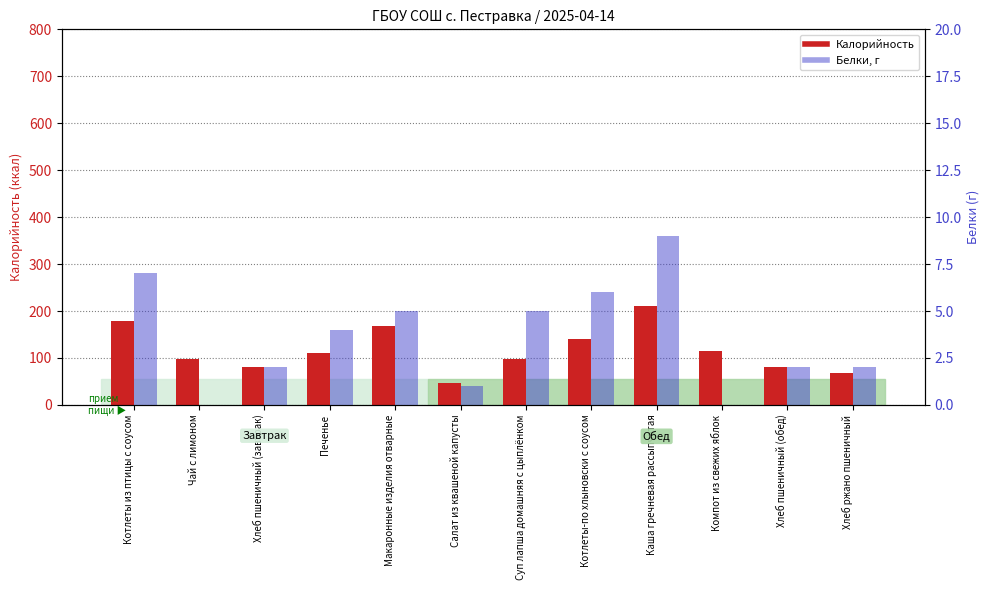

Reading right to left, transcribe all the data shown in this chart.

Калорийность: Хлеб ржано пшеничный=67.0	Хлеб пшеничный (обед)=81.0	Компот из свежих яблок=114.6	Каша гречневая рассыпчатая=211.0	Котлеты-по хлыновски с соусом=140.0	Суп лапша домашняя с цыплёнком=97.0	Салат из квашеной капусты=47.0	Макаронные изделия отварные=168.0	Печенье=110.0	Хлеб пшеничный (завтрак)=81.0	Чай с лимоном=97.0	Котлеты из птицы с соусом=179.0
Белки: Хлеб ржано пшеничный=2.0	Хлеб пшеничный (обед)=2.0	Компот из свежих яблок=0.0	Каша гречневая рассыпчатая=9.0	Котлеты-по хлыновски с соусом=6.0	Суп лапша домашняя с цыплёнком=5.0	Салат из квашеной капусты=1.0	Макаронные изделия отварные=5.0	Печенье=4.0	Хлеб пшеничный (завтрак)=2.0	Чай с лимоном=0.0	Котлеты из птицы с соусом=7.0